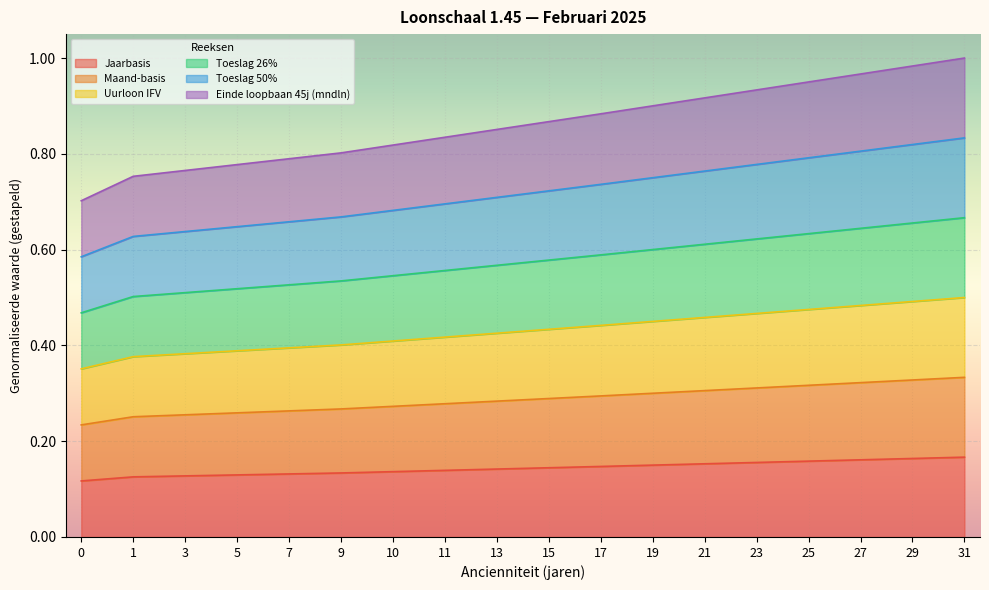

Reading left to right, transcribe all the data shown in this chart.

Jaarbasis: 0.1	0.1	0.1	0.1	0.1	0.1	0.1	0.1	0.1	0.1	0.1	0.2	0.2	0.2	0.2	0.2	0.2	0.2
Maand-basis: 0.2	0.3	0.3	0.3	0.3	0.3	0.3	0.3	0.3	0.3	0.3	0.3	0.3	0.3	0.3	0.3	0.3	0.3
Uurloon IFV: 0.4	0.4	0.4	0.4	0.4	0.4	0.4	0.4	0.4	0.4	0.4	0.5	0.5	0.5	0.5	0.5	0.5	0.5
Toeslag 26%: 0.5	0.5	0.5	0.5	0.5	0.5	0.5	0.6	0.6	0.6	0.6	0.6	0.6	0.6	0.6	0.6	0.7	0.7
Toeslag 50%: 0.6	0.6	0.6	0.6	0.7	0.7	0.7	0.7	0.7	0.7	0.7	0.8	0.8	0.8	0.8	0.8	0.8	0.8
Einde loopbaan 45j (mndln): 0.7	0.8	0.8	0.8	0.8	0.8	0.8	0.8	0.9	0.9	0.9	0.9	0.9	0.9	1.0	1.0	1.0	1.0